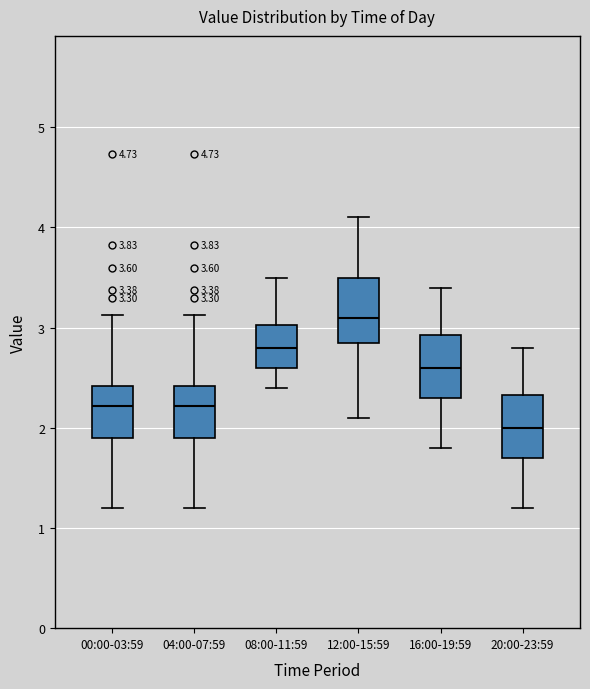

Which box's median line is the highest?

12:00-15:59